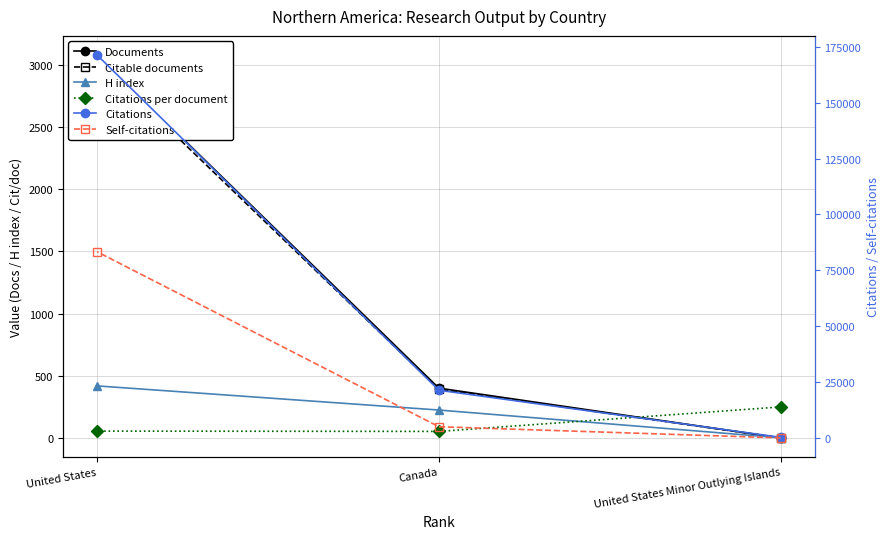

At which category is the sum across all series the highest?

United States